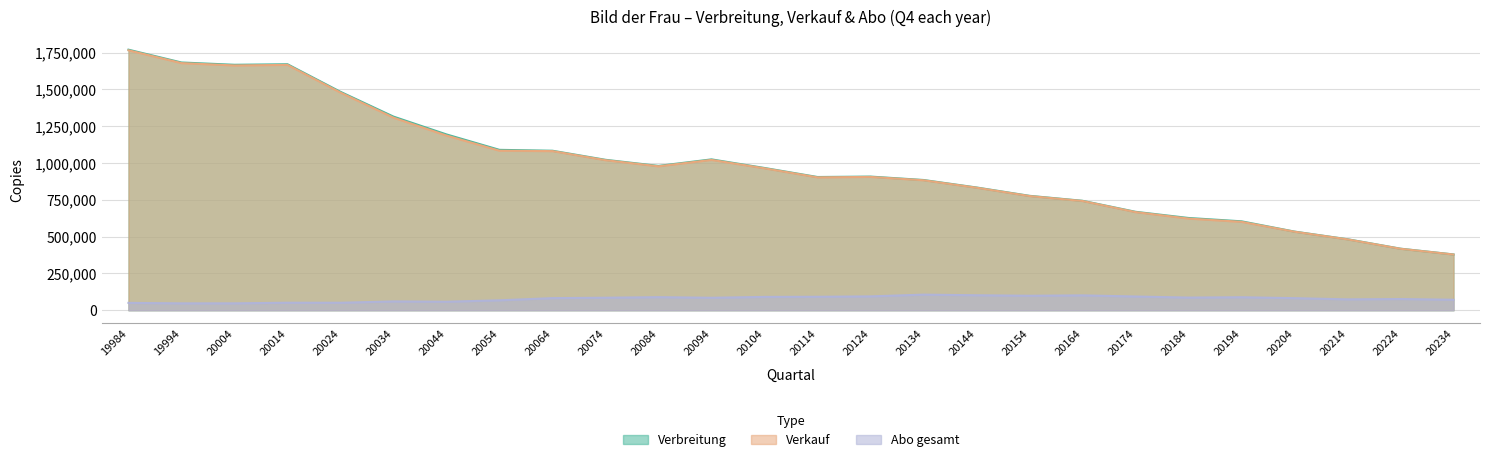

In Verbreitung, how many points are higher than both neighbors (excluding endpoints)?

3